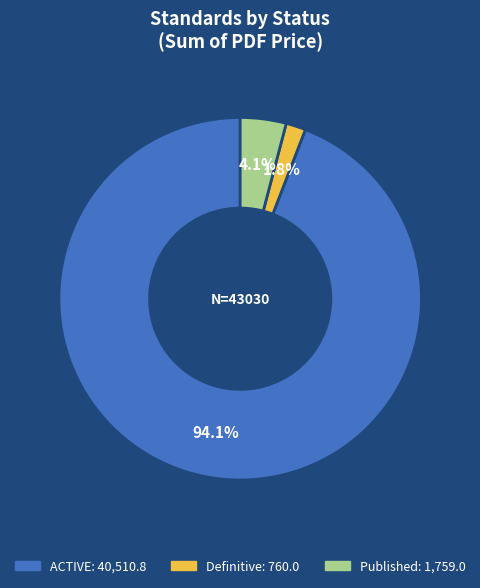

How many segments does this pie chart have?

3